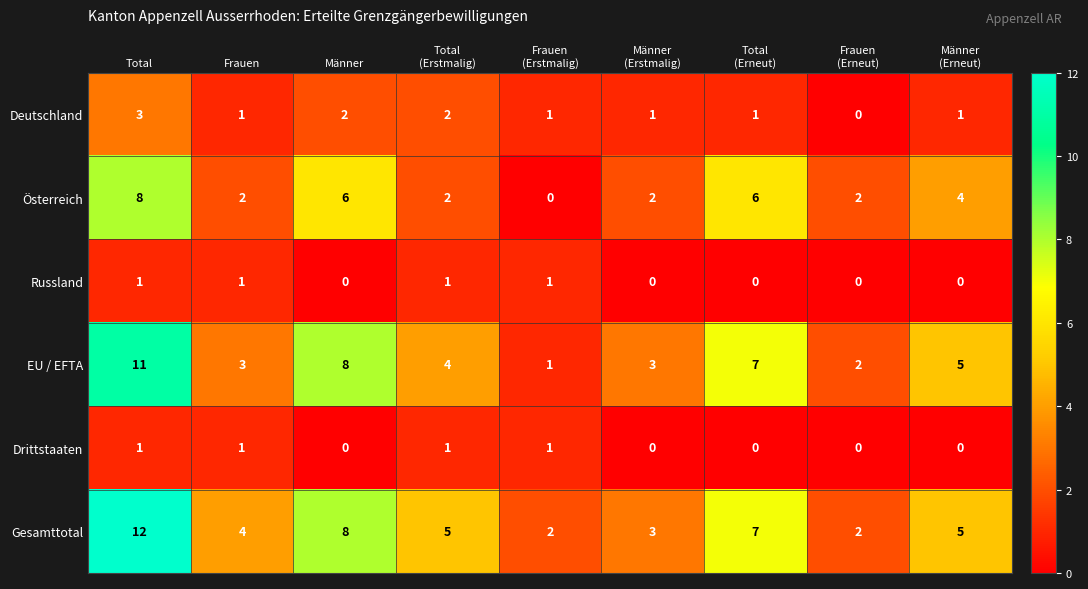

How many Deutschland values are between 1 and 2?

7